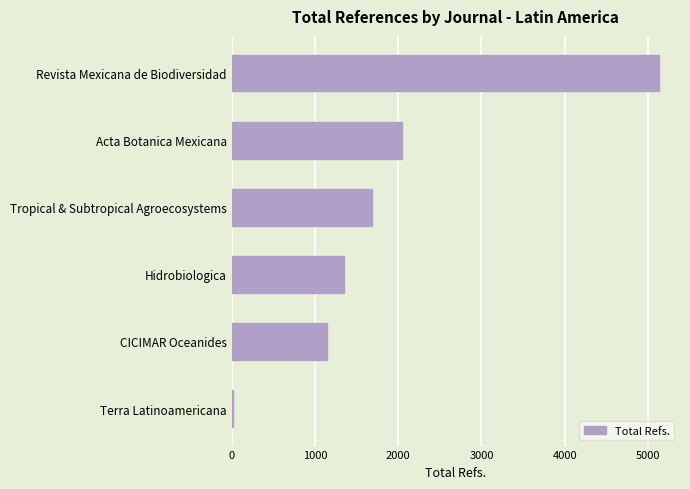

Count the number of categories in the chart.

6